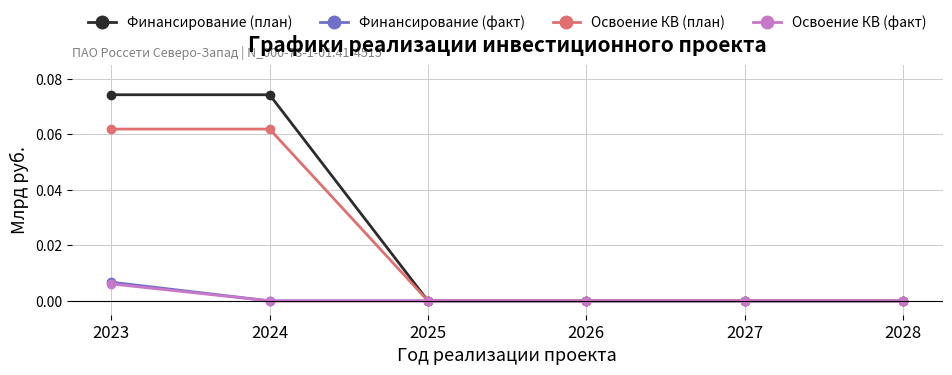

True or false: Освоение КВ (факт) has a value of 0.0 at 2027.

True